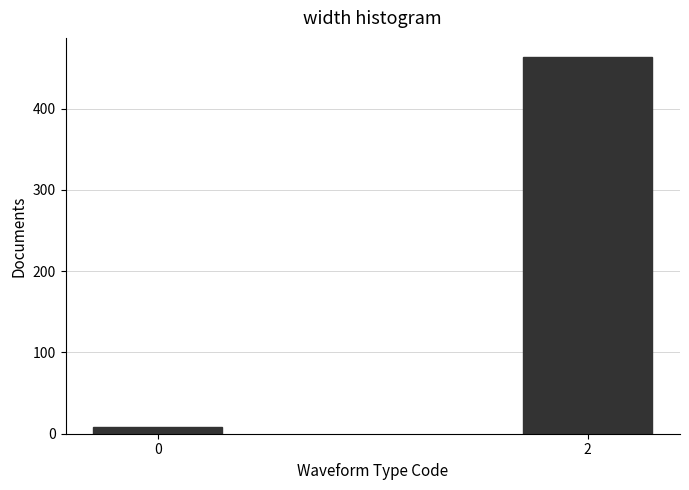

Reading left to right, transcribe all the data shown in this chart.

8	464